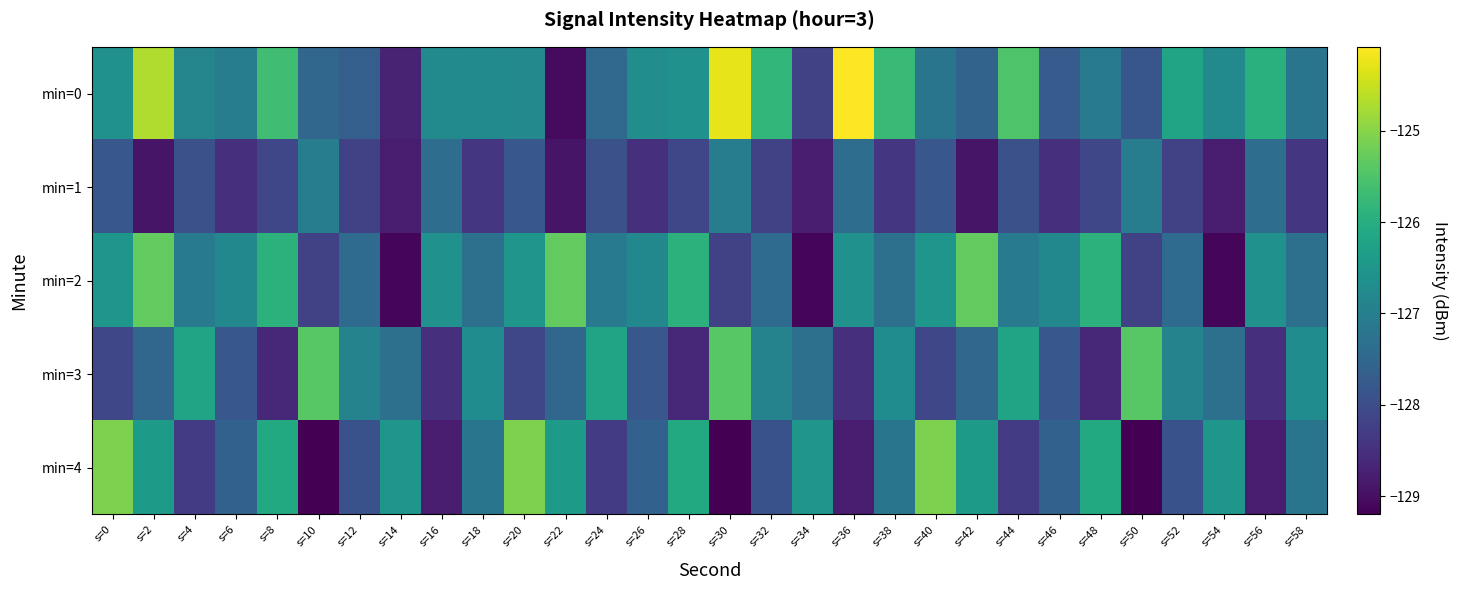

At s=2, list the series in order from smallest to largest.

min=1, min=3, min=4, min=2, min=0